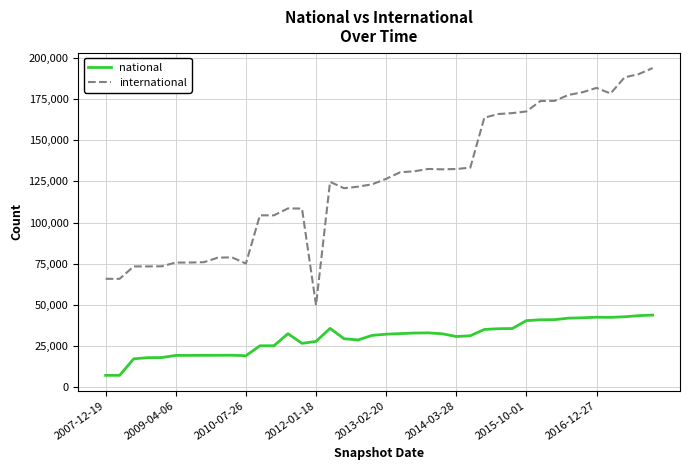

True or false: international and national cross at least once.

False